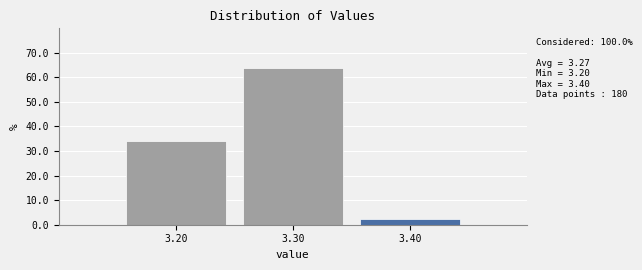

Over which range of the x-axis is the bar tallest?

3.25 to 3.35